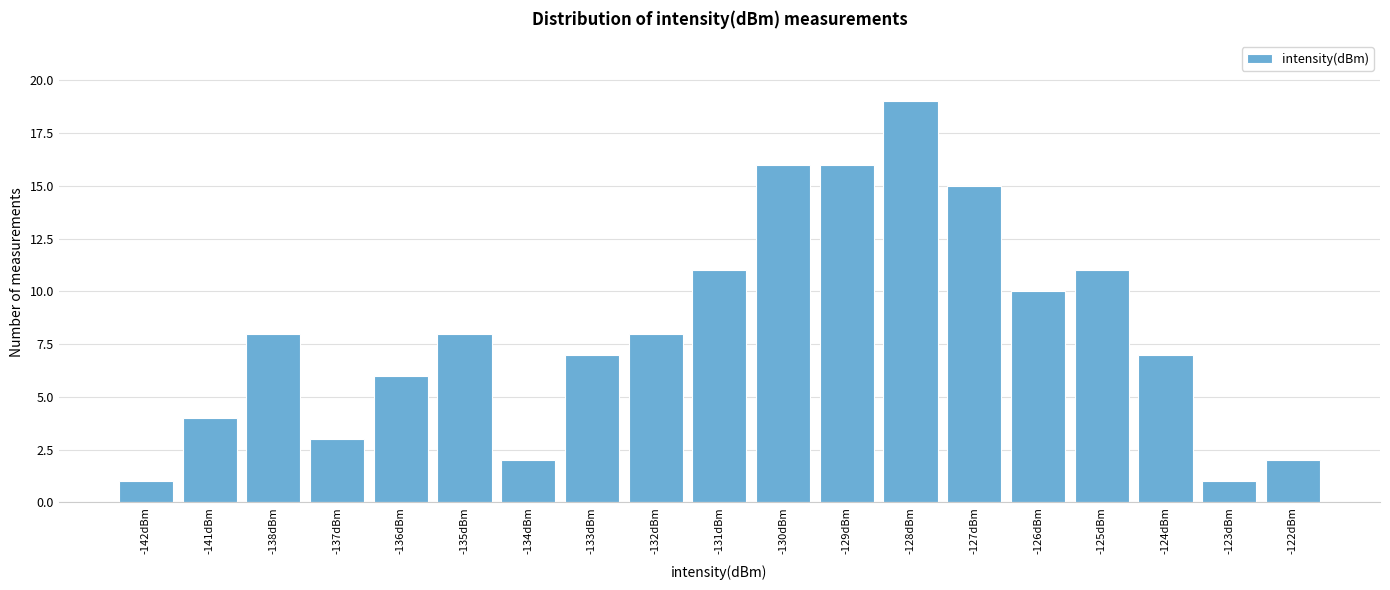

Reading right to left, what are all the values shown in this chart?

2	1	7	11	10	15	19	16	16	11	8	7	2	8	6	3	8	4	1